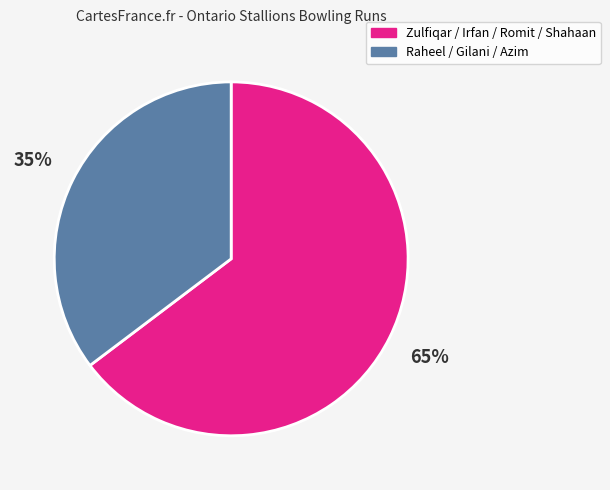

To the nearest percent, what is the average slice percentage?

50%